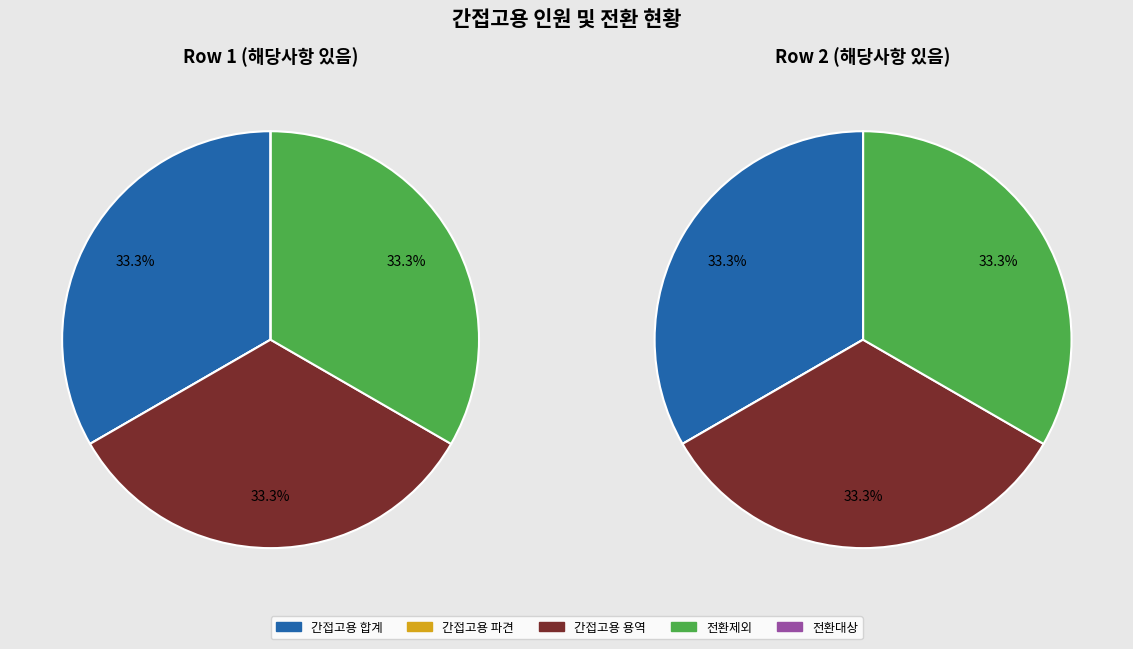

Is 해당사항 있음 (1) the majority of the pie?

No